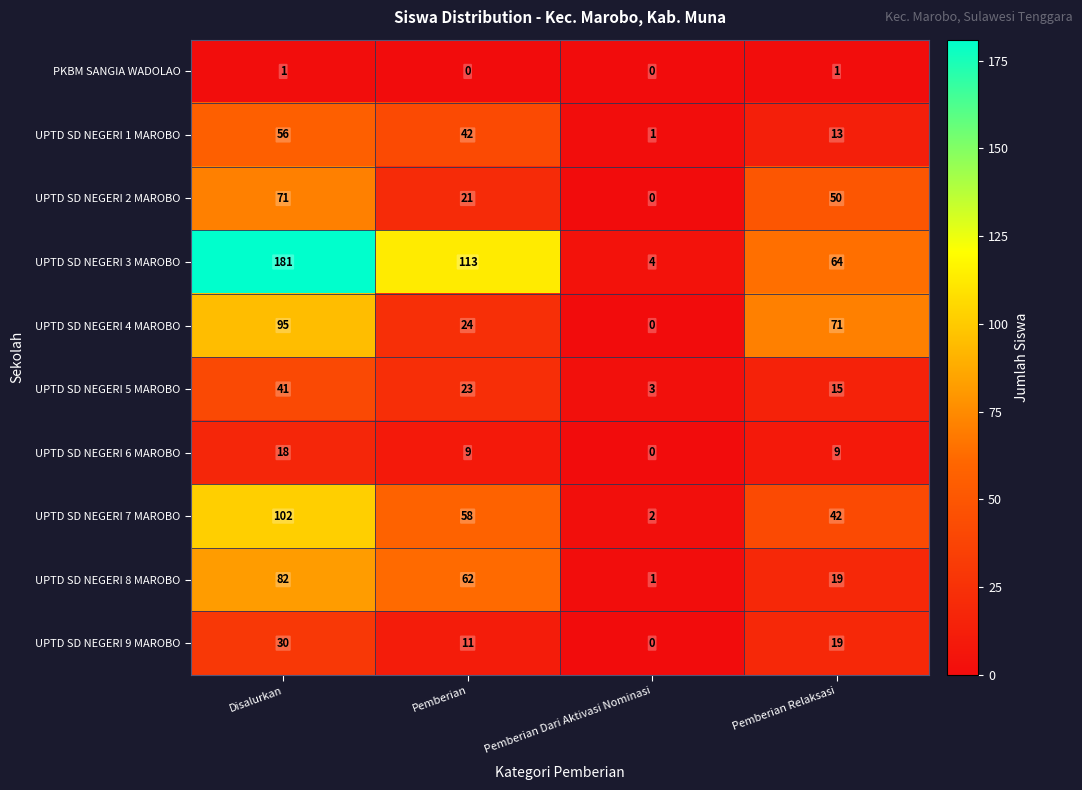

At which category is the sum across all series the highest?

Disalurkan